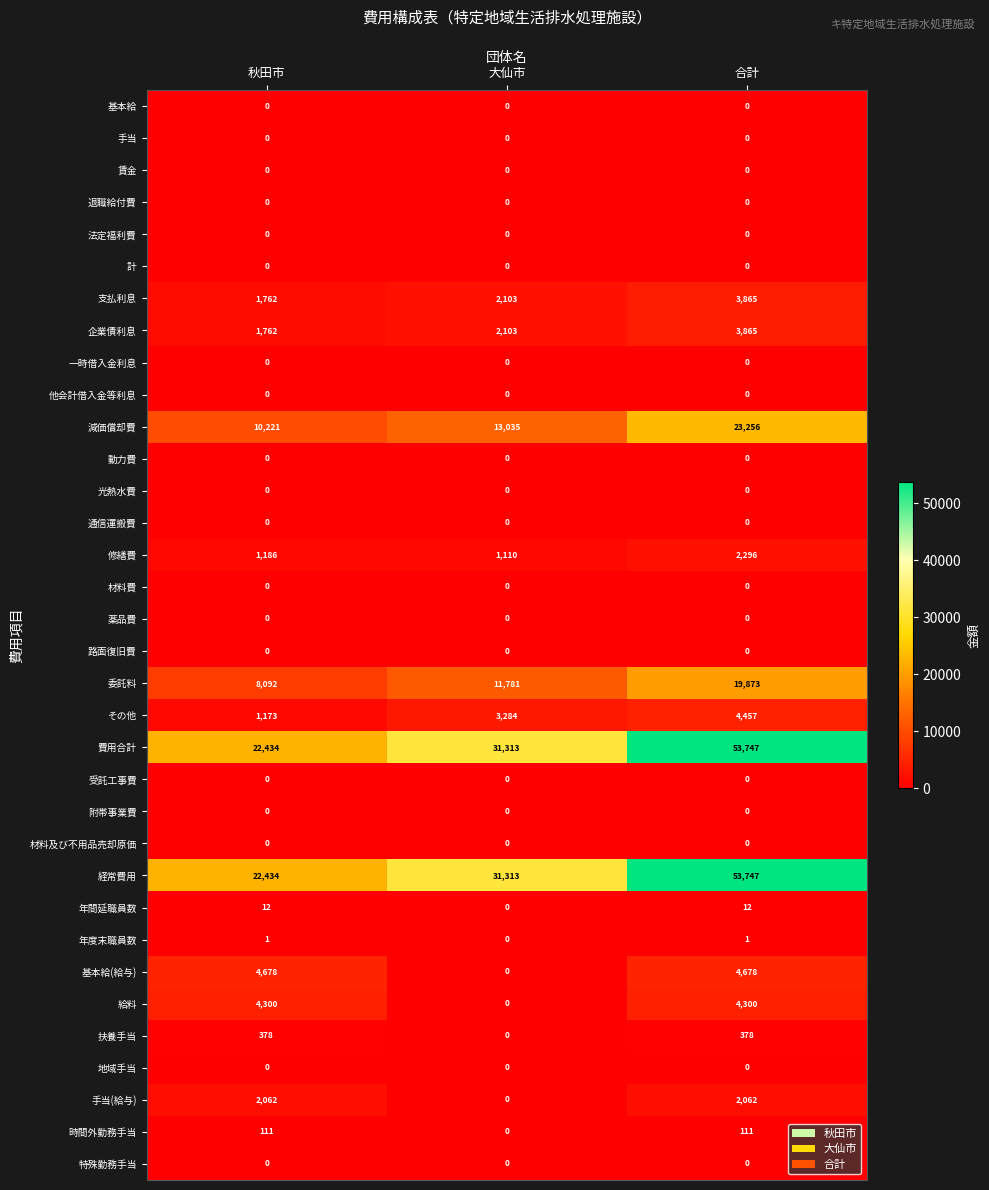

What is the maximum value shown in the chart?

53747